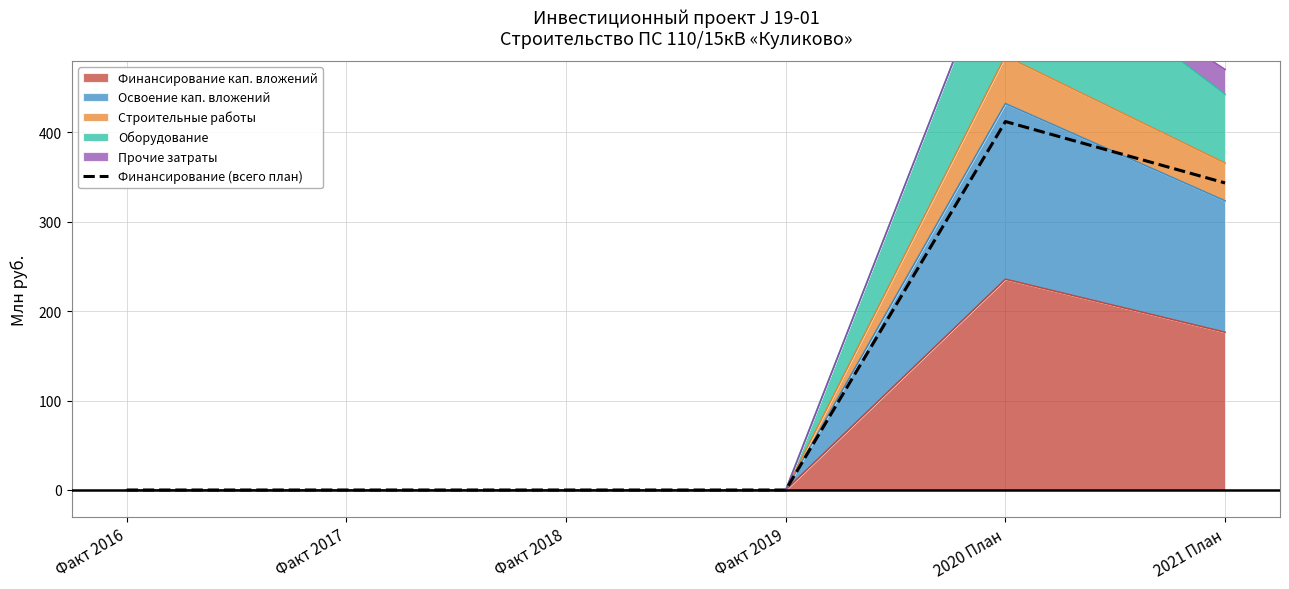

The value at Факт 2019 is -170.3. True or false?

False